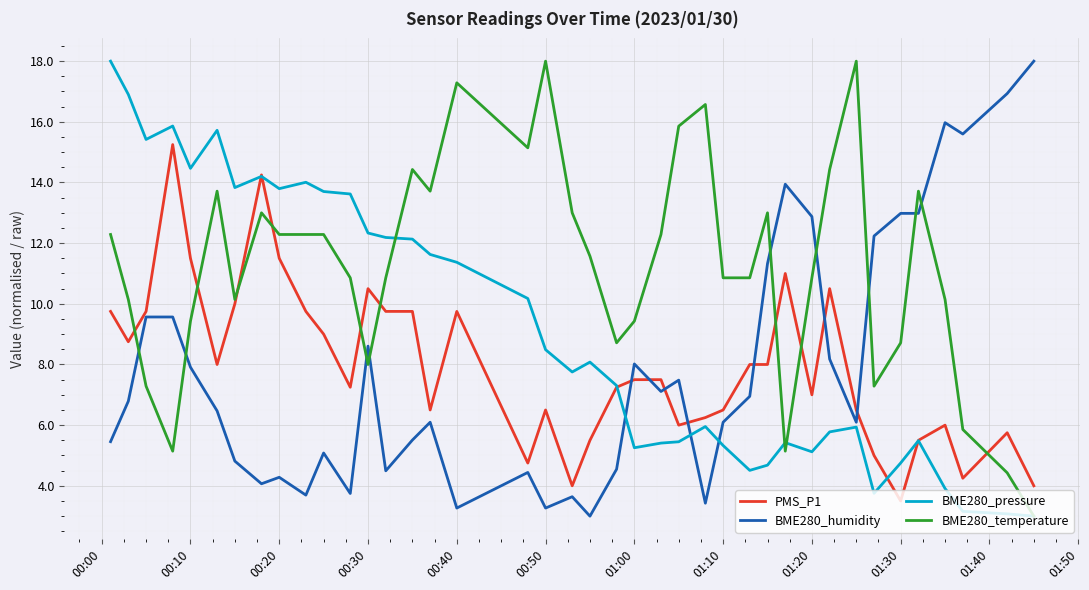

After their last crossing, which series has the higher values: PMS_P1 or BME280_humidity?

BME280_humidity